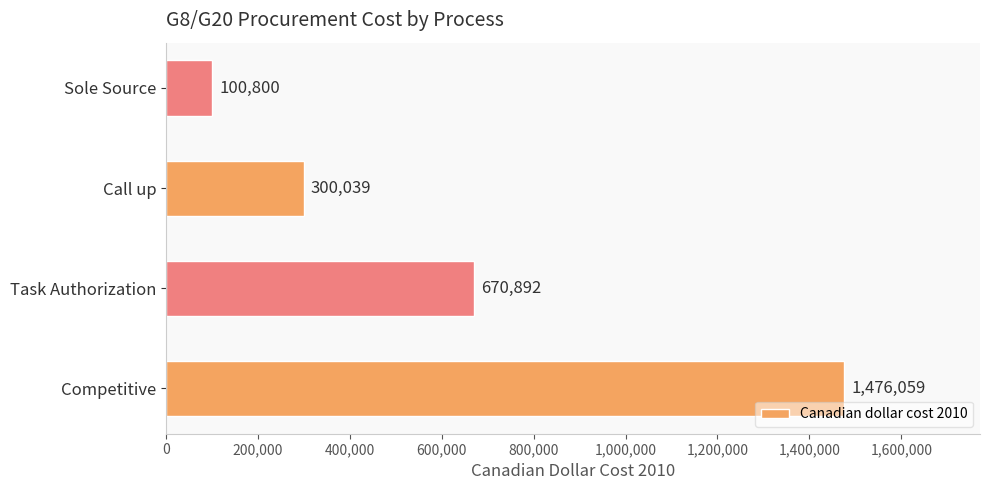

What is the average value?

636948